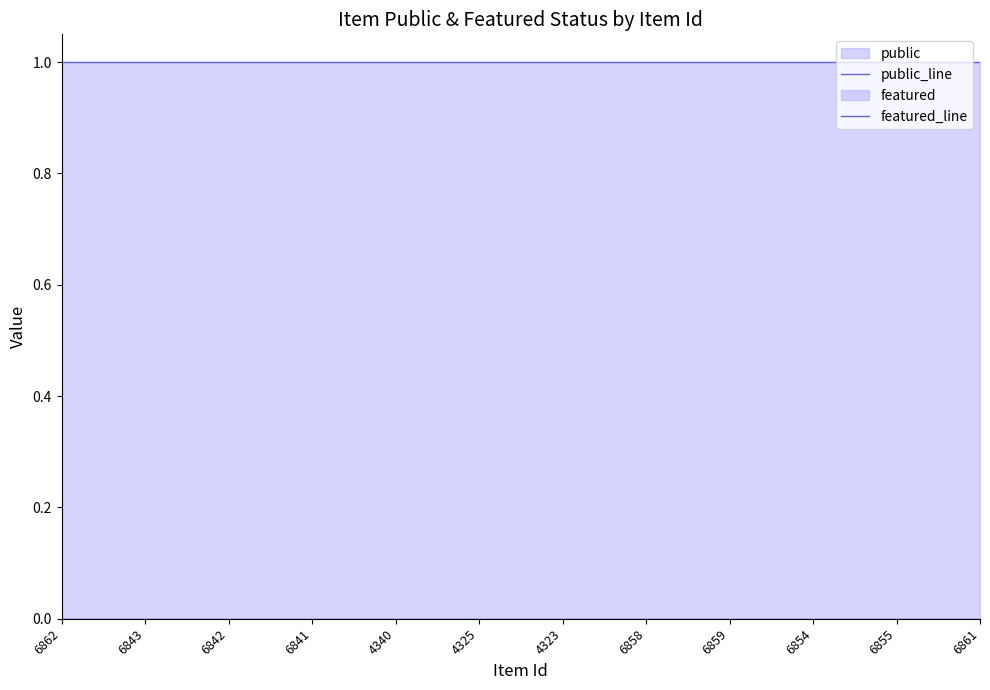

At how many categories does at least one series exceed 0?

12